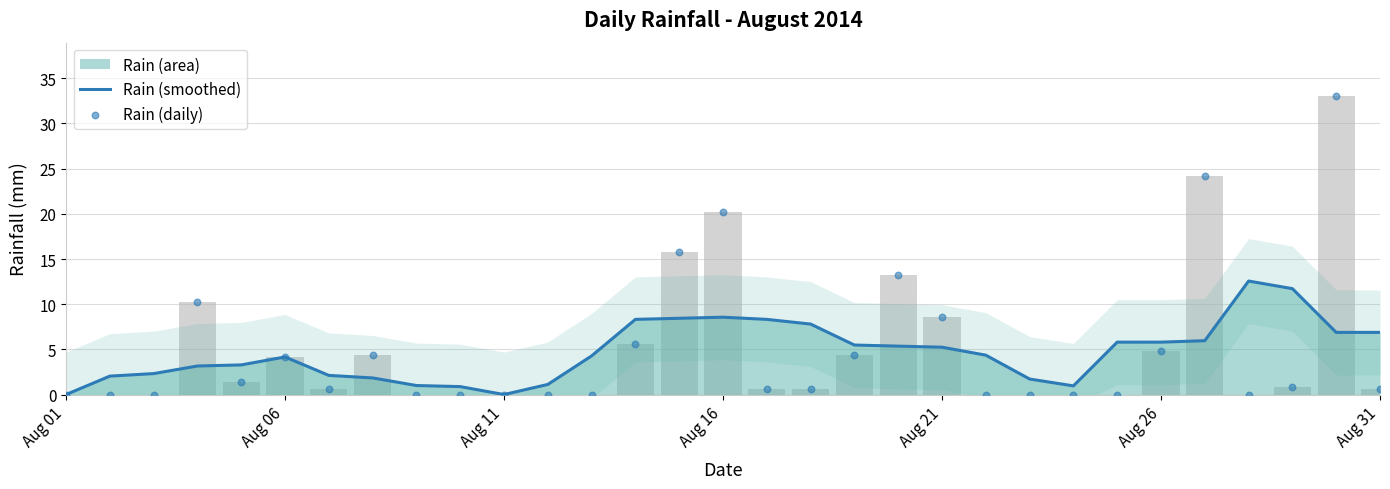

Which series contains the highest Y value?

Rain (daily)